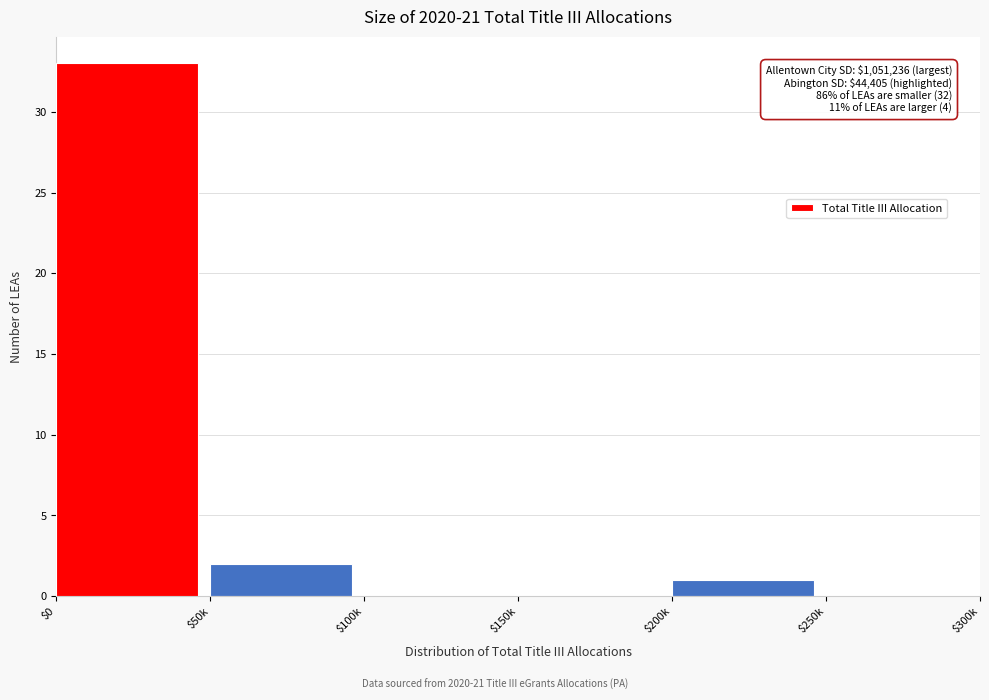

What is the greatest value displayed?

33